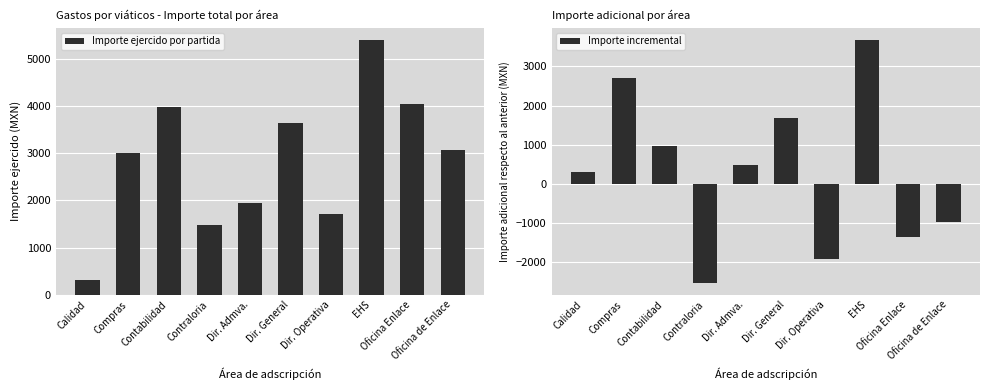

Reading right to left, transcribe all the data shown in this chart.

Importe ejercido por partida: 3064.6	4036.5	5394.4	1715.0	3635.4	1951.0	1471.2	3983.7	2999.6	302.0
Importe incremental: -971.8	-1358.0	3679.4	-1920.4	1684.4	479.8	-2512.4	984.1	2697.6	302.0